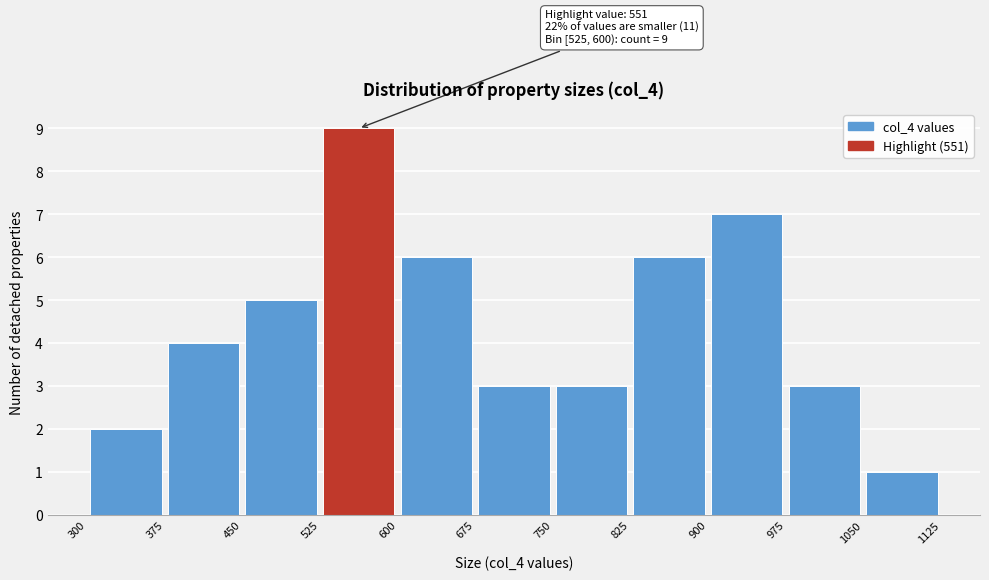

Which range on the x-axis has the tallest bar?

525 to 600